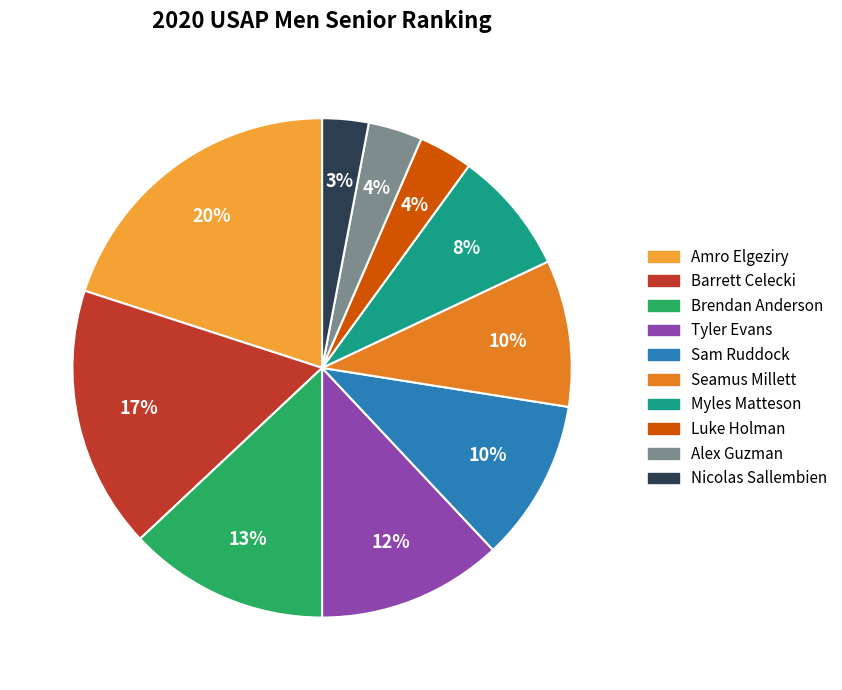

Is it true that Seamus Millett is 3% of the pie?

False